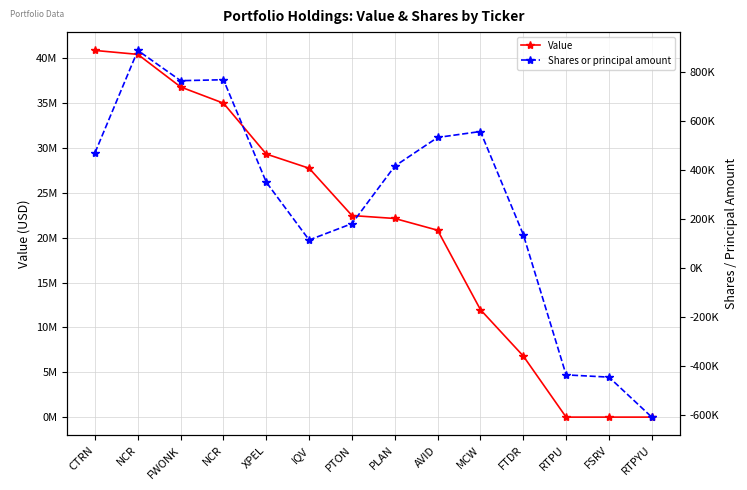

What are all the series names shown in the legend?

Value, Shares or principal amount